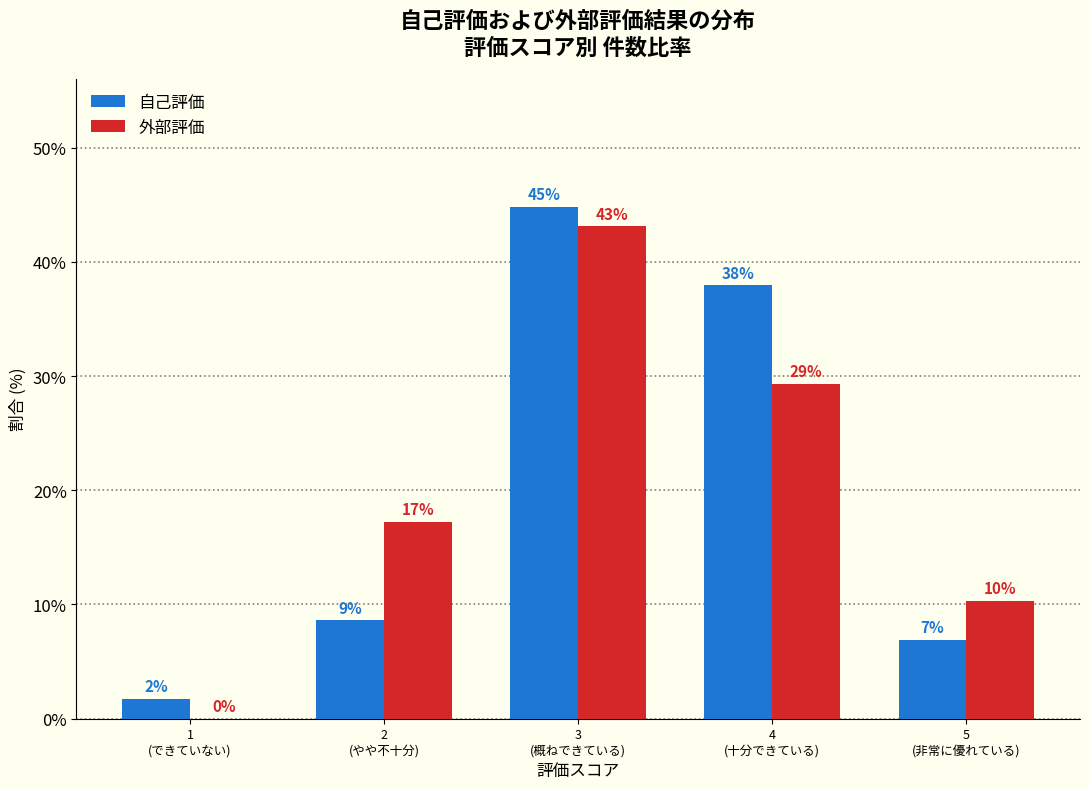

How many groups of bars are there?

5